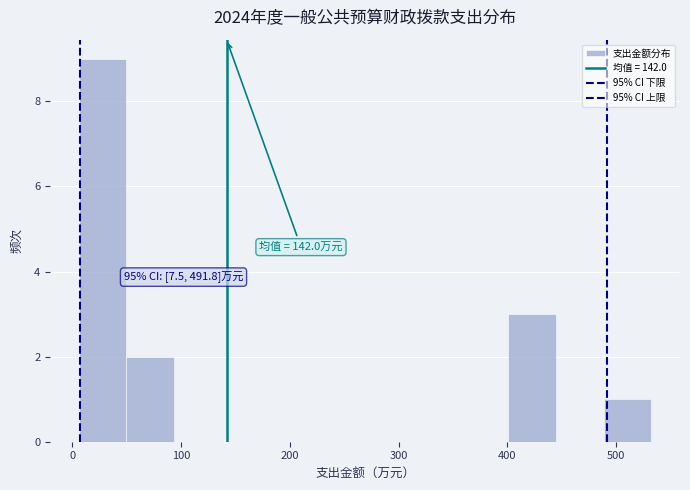

Which range on the x-axis has the tallest bar?

10 to 50